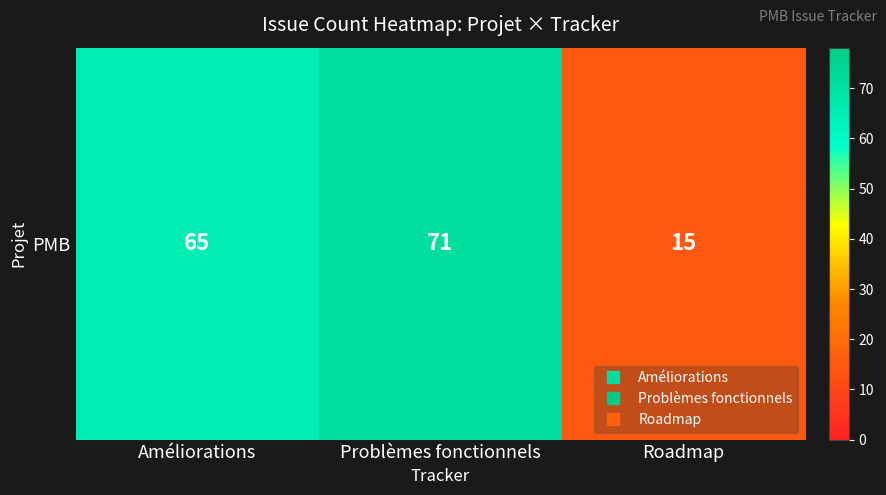

What is the difference between the maximum and minimum values?

56